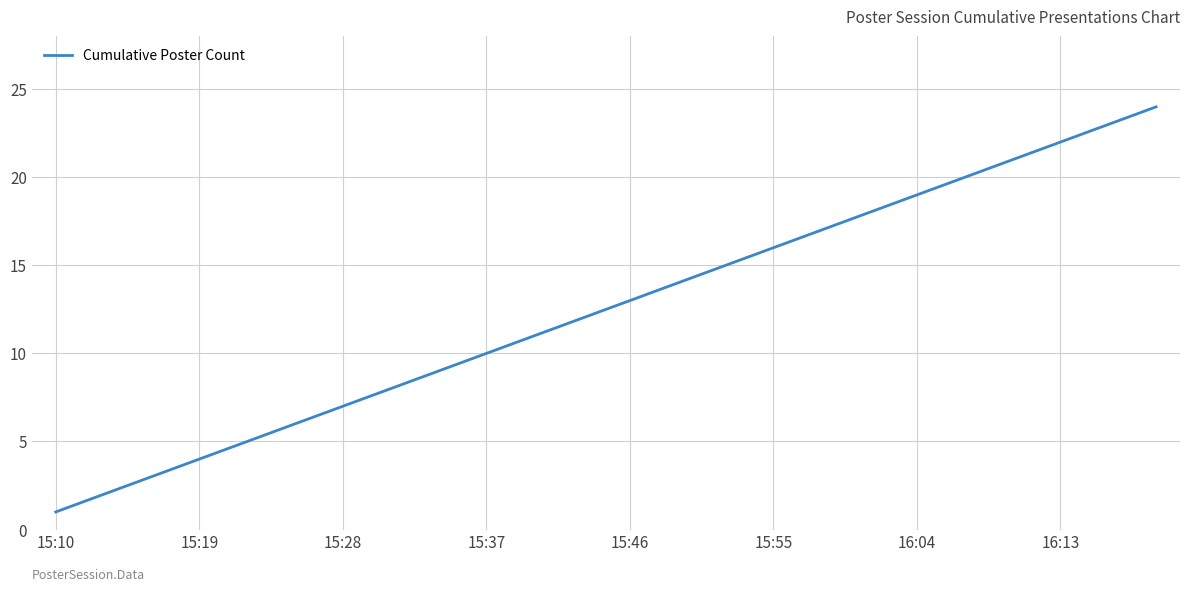

What is the difference between the maximum and minimum values?

23